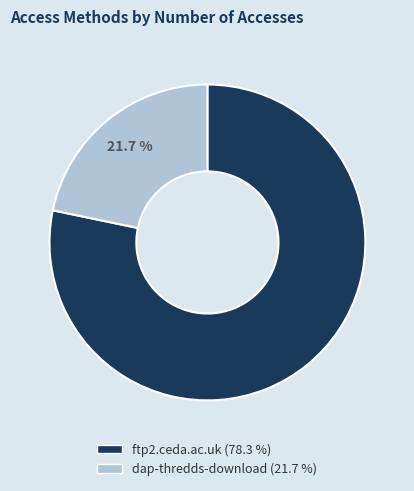

How much of the chart is everything except ftp2.ceda.ac.uk?

21.7%